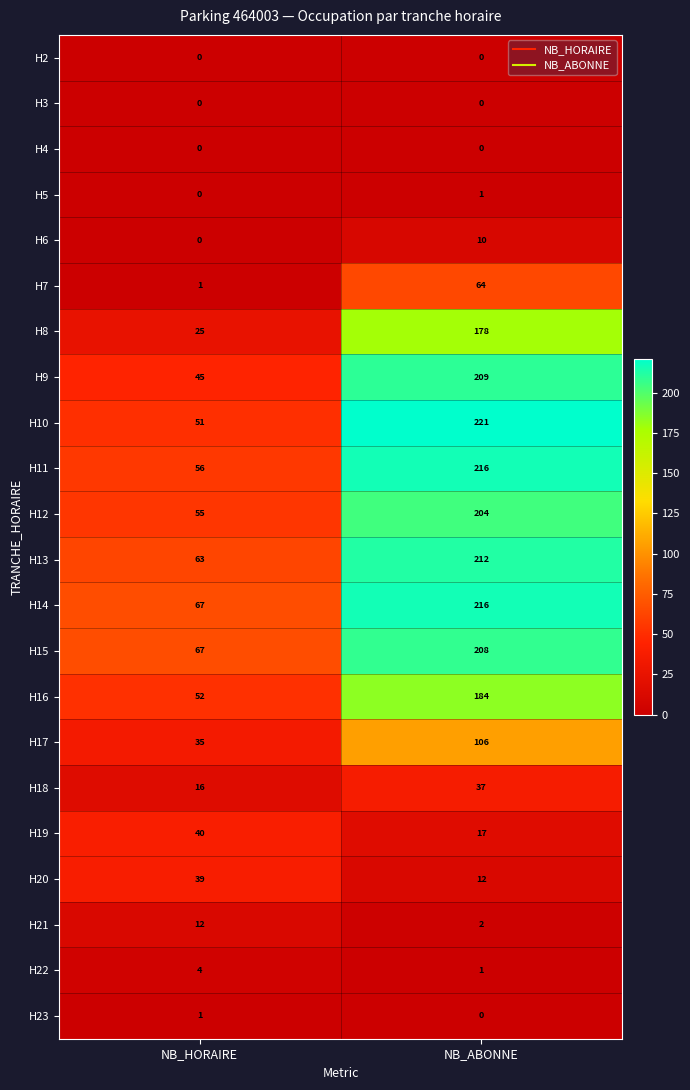

The H16 series shows 184 at NB_ABONNE. True or false?

True